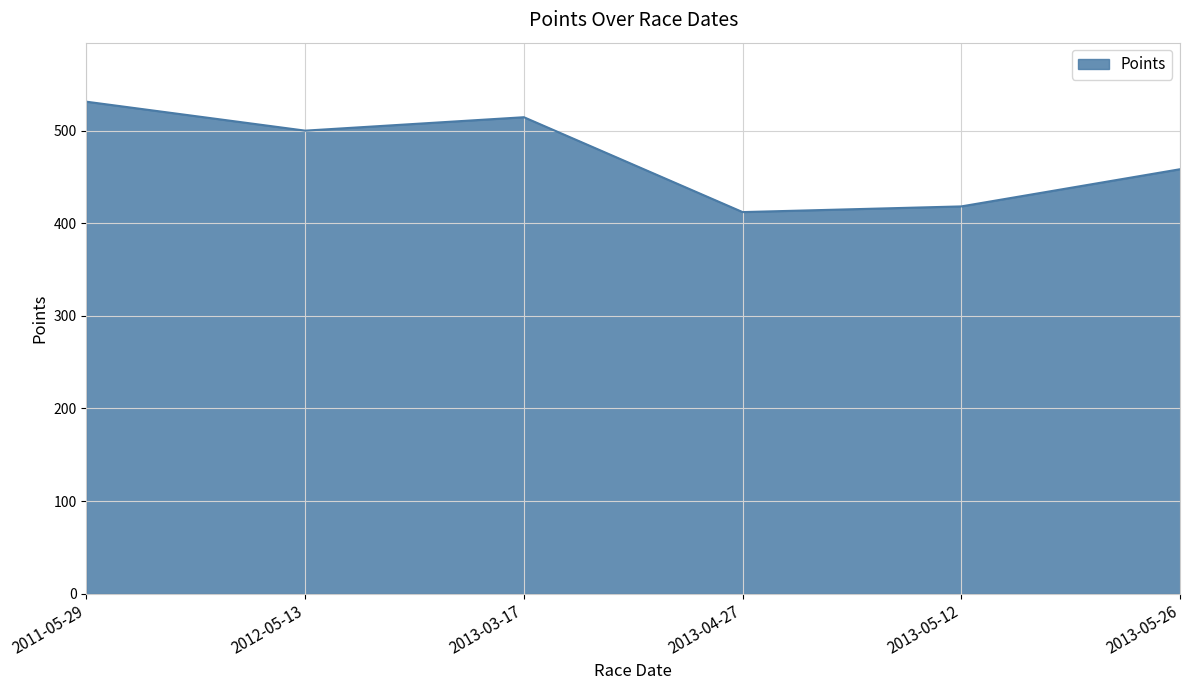

At which category does the data reach its first local valley?

2012-05-13